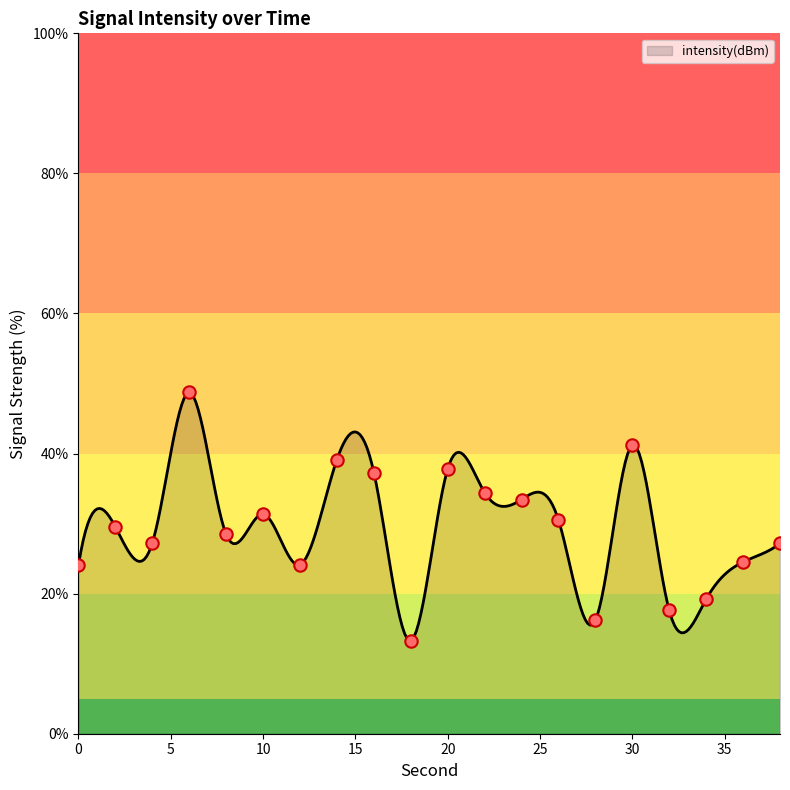

What is the ratio of the value at 4 to the value at 26?

0.9